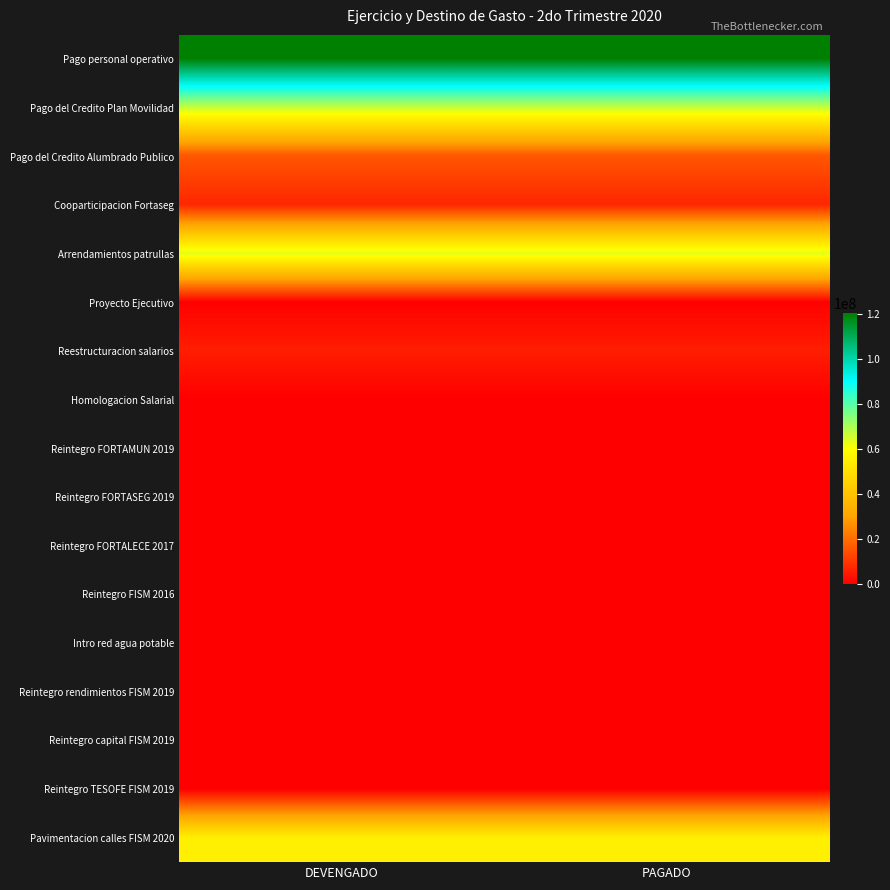

At how many categories does at least one series exceed 19063844?

2